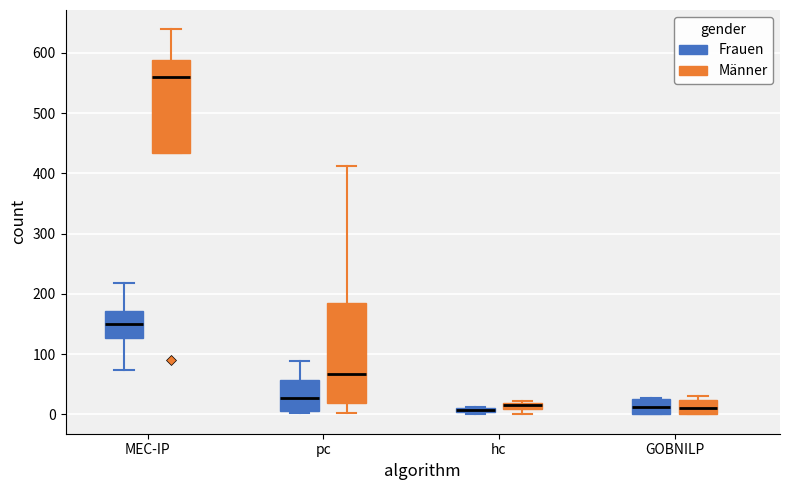

Which box is the tallest, from its lower edge to its upper edge?

pc (Männer)